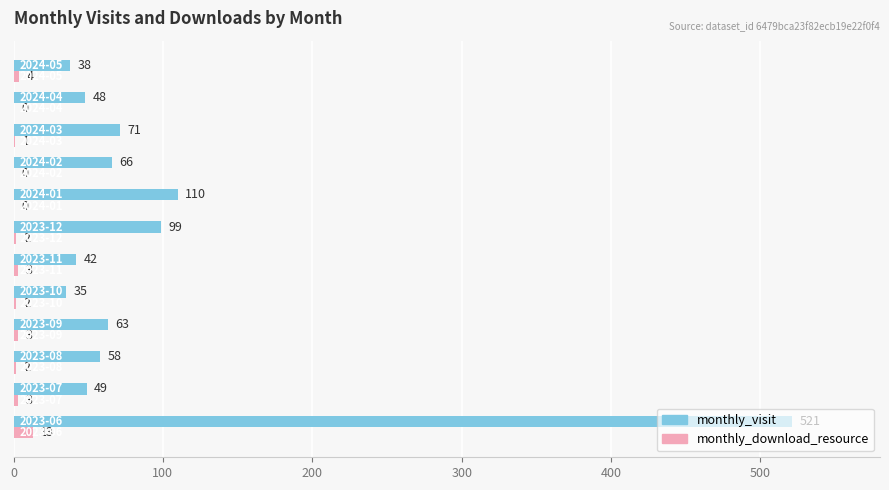

What is the sum of all monthly_download_resource values?

33